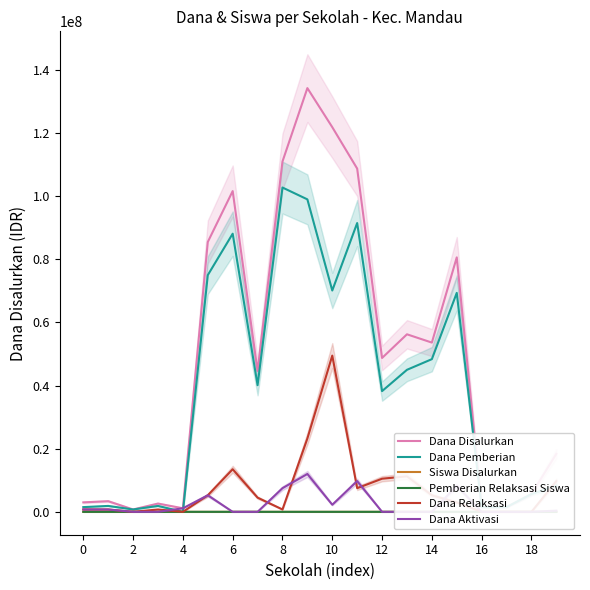

Does the chart have visible grid lines?

No